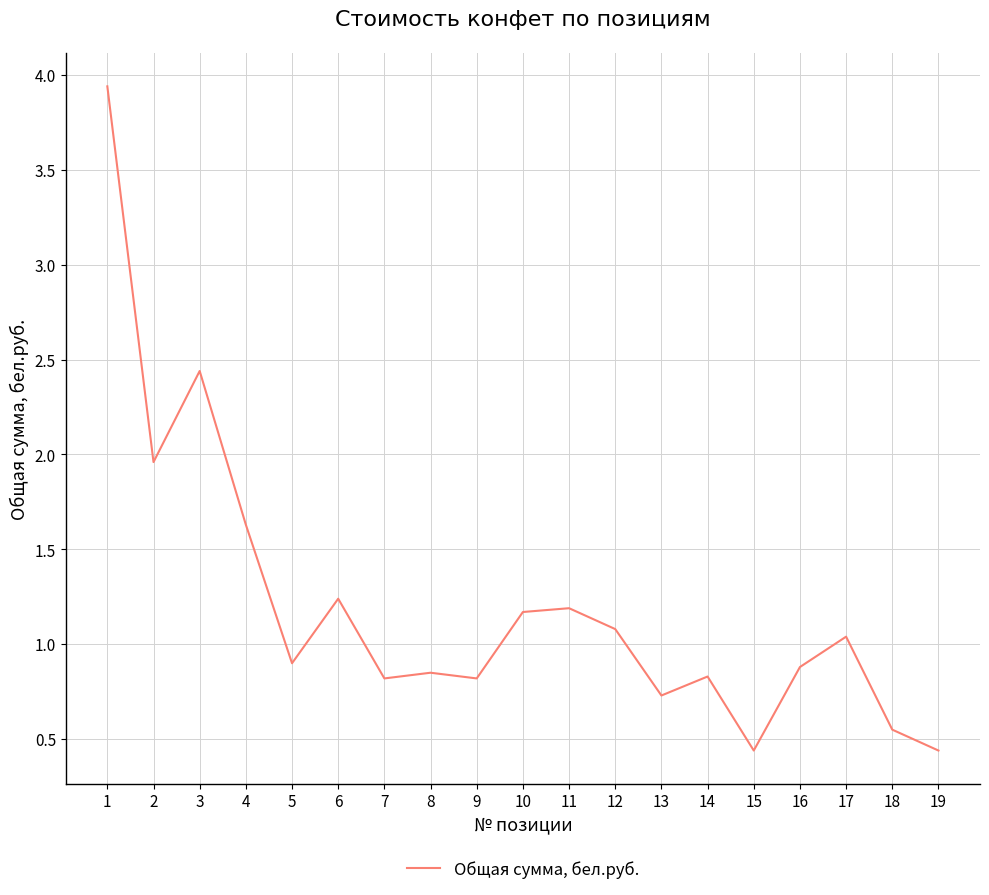

At which label is the value closest to 2?

2